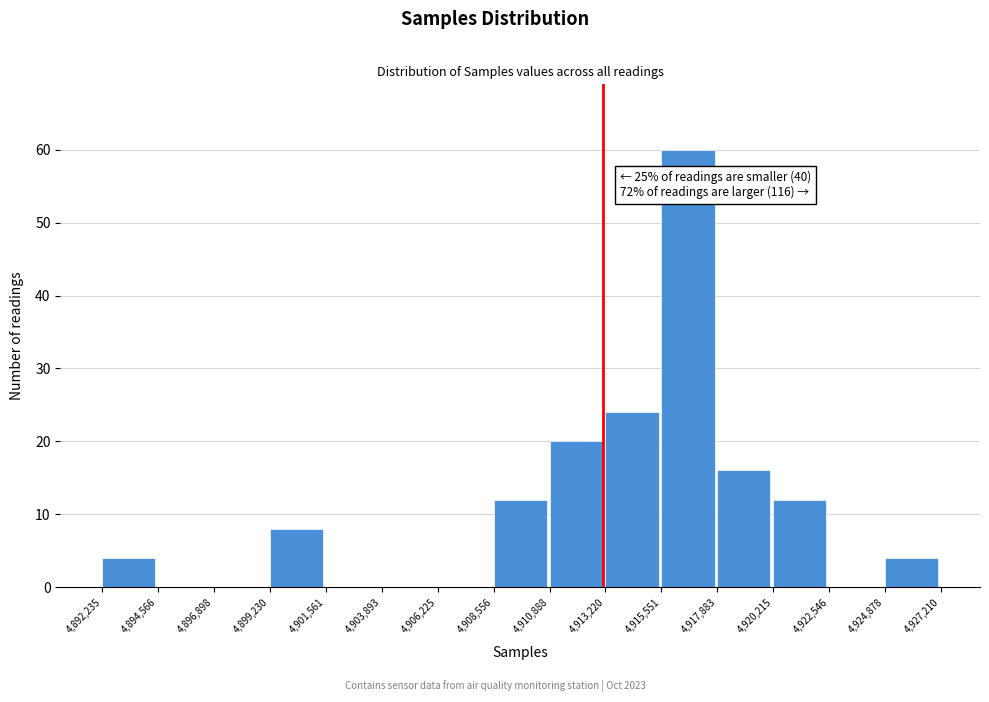

Over which range of the x-axis is the bar tallest?

4,915,551 to 4,917,883